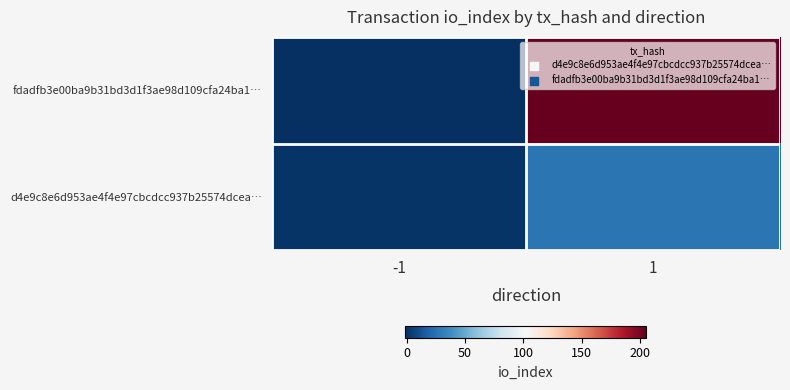

Reading left to right, list all the values displayed in this chart.

fdadfb3e00ba9b31bd3d1f3ae98d109cfa24ba1…: -1=-1	1=205
d4e9c8e6d953ae4f4e97cbcdcc937b25574dcea…: -1=1	1=27